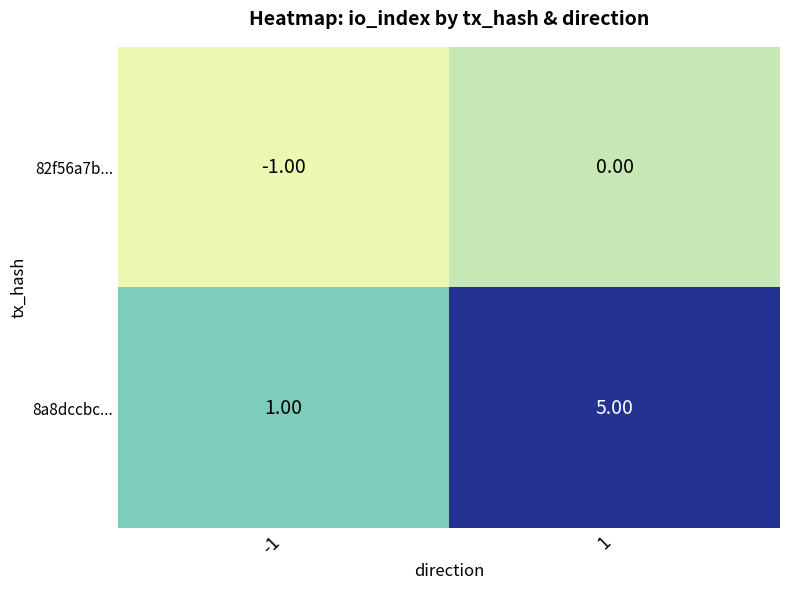

What is the difference between the 8a8dccbc... values at -1 and 1?

4